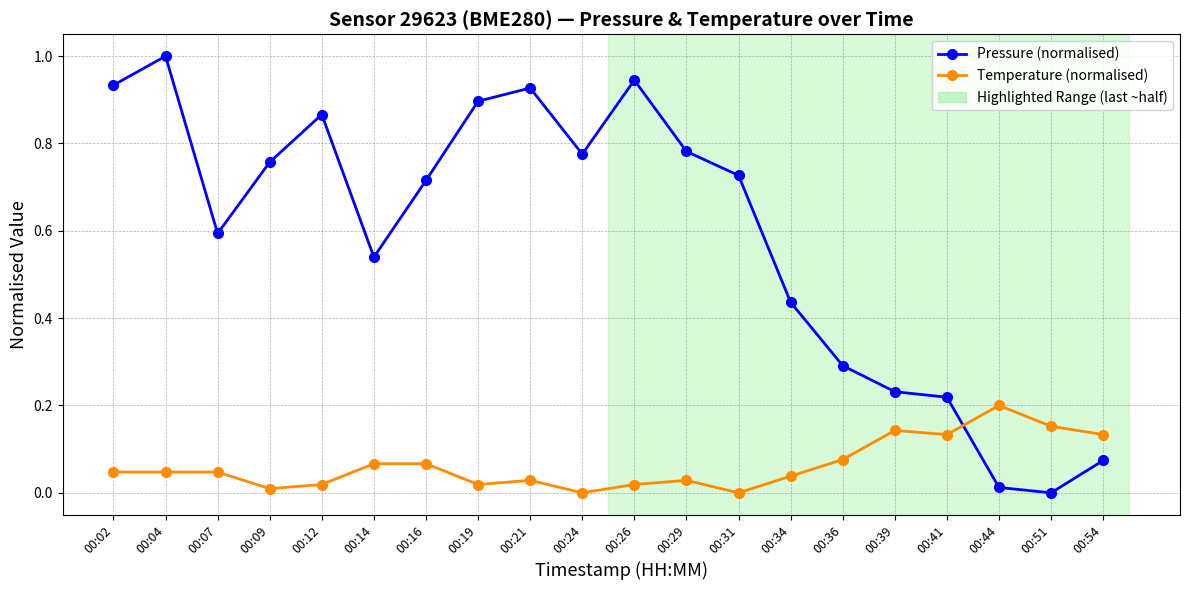

True or false: Temperature (normalised) has a value of 0.0 at 00:19.

True